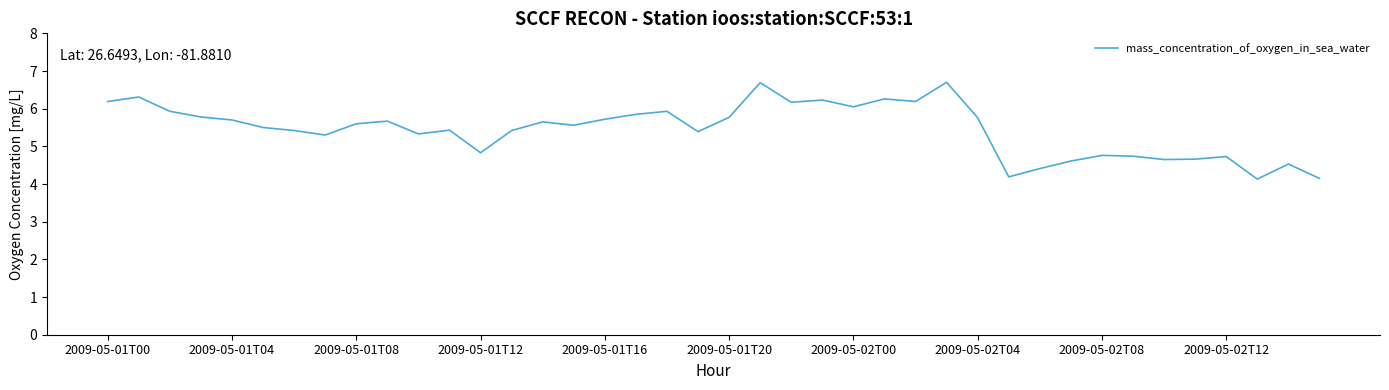

What is the maximum value shown in the chart?

6.7